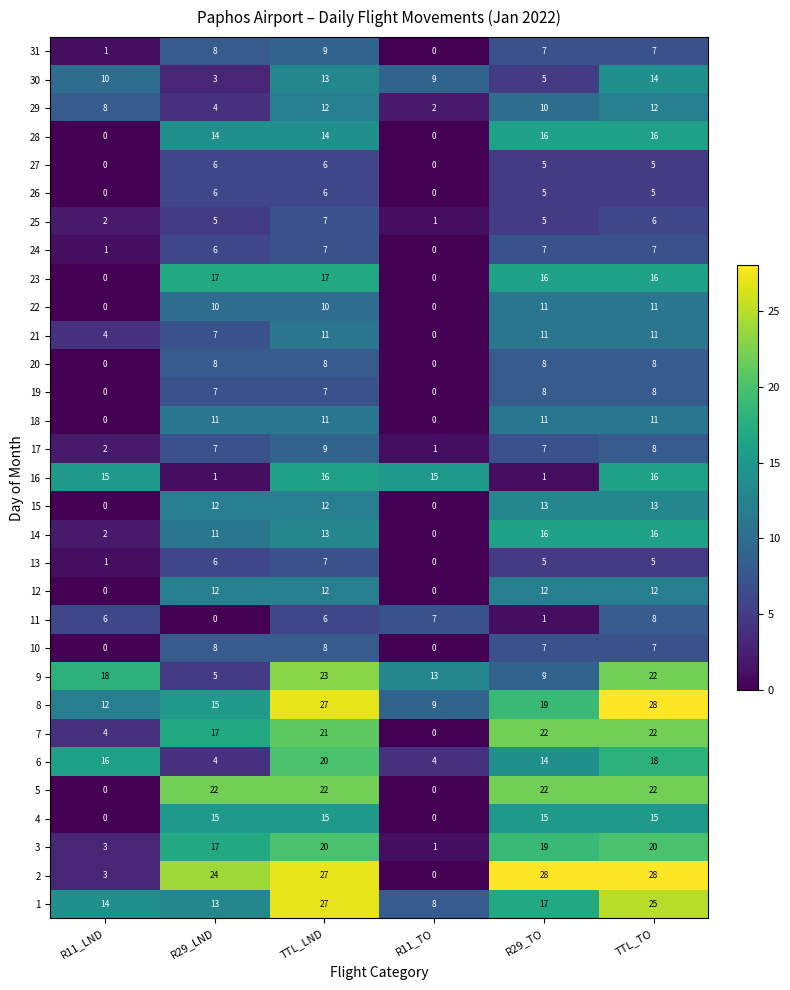

What is the highest value of the 18 series?

11